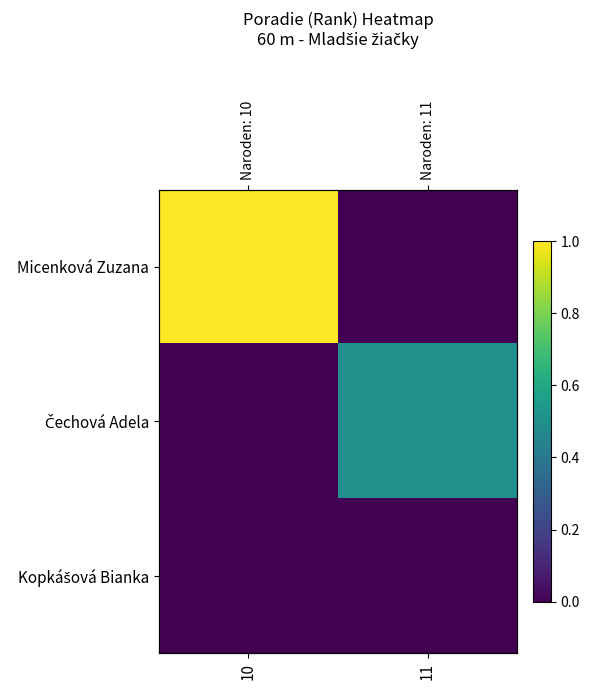

True or false: Micenková Zuzana has a value of 1.0 at 10.

True